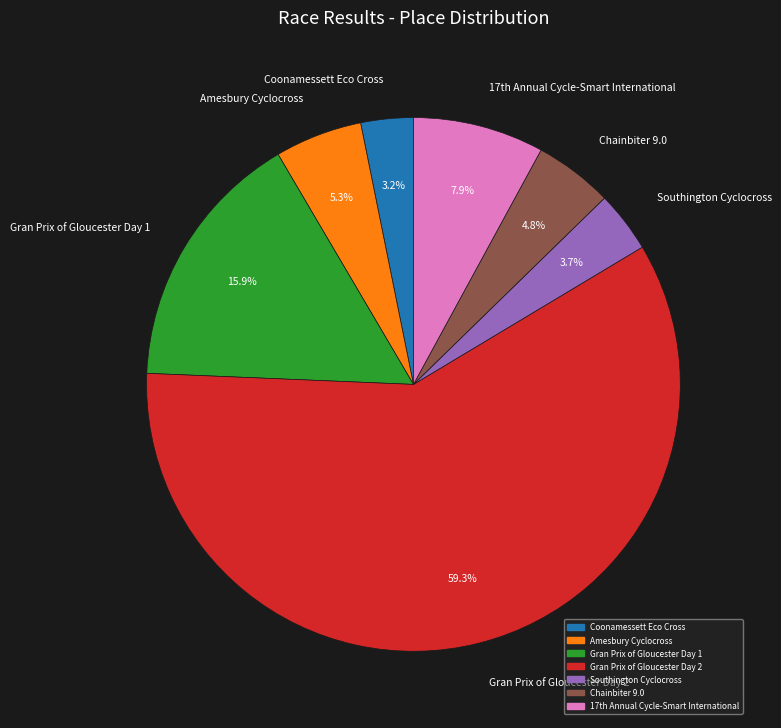

Rank the categories by value from highest to lowest.

Gran Prix of Gloucester Day 2, Gran Prix of Gloucester Day 1, 17th Annual Cycle-Smart International, Amesbury Cyclocross, Chainbiter 9.0, Southington Cyclocross, Coonamessett Eco Cross